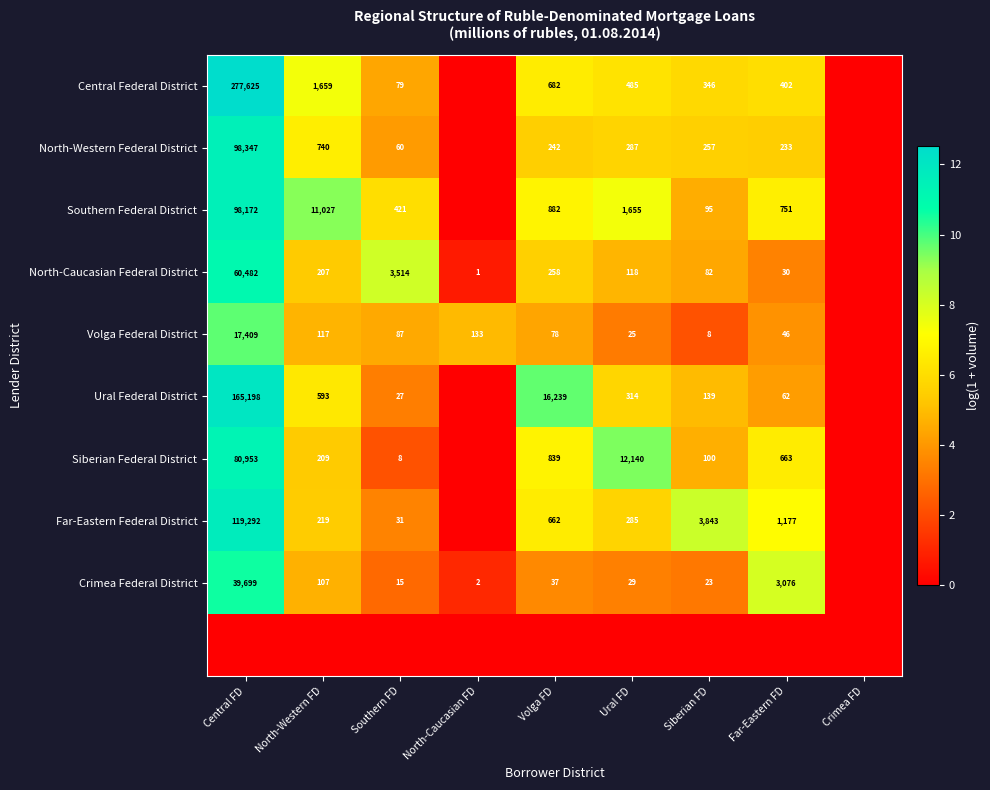

The value of North-Caucasian Federal District at Ural FD is 118. True or false?

True